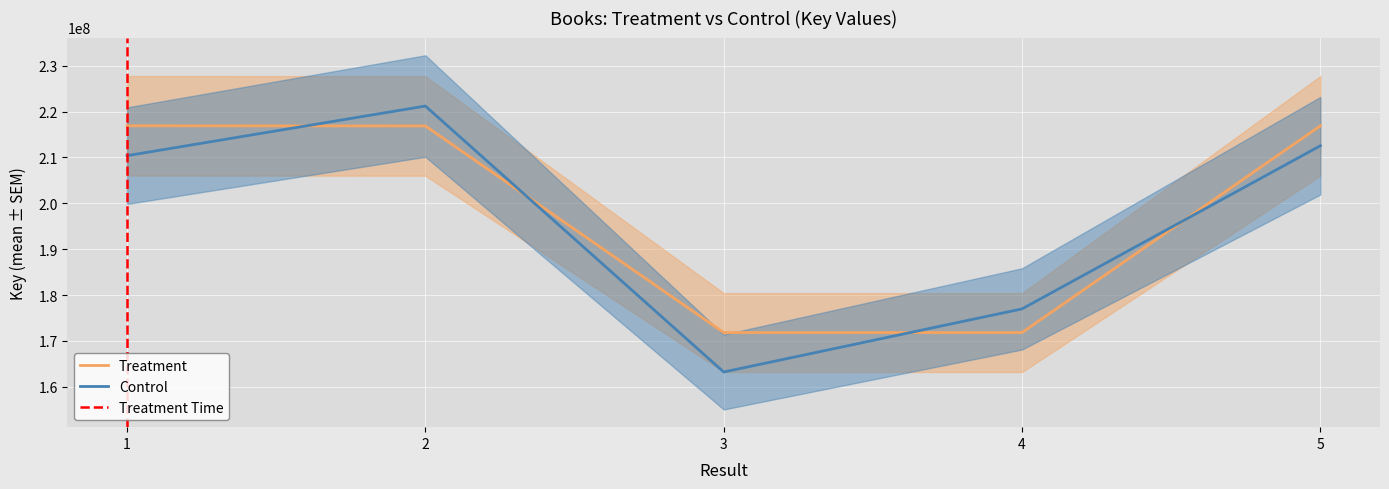

What is the greatest value displayed?

216887807